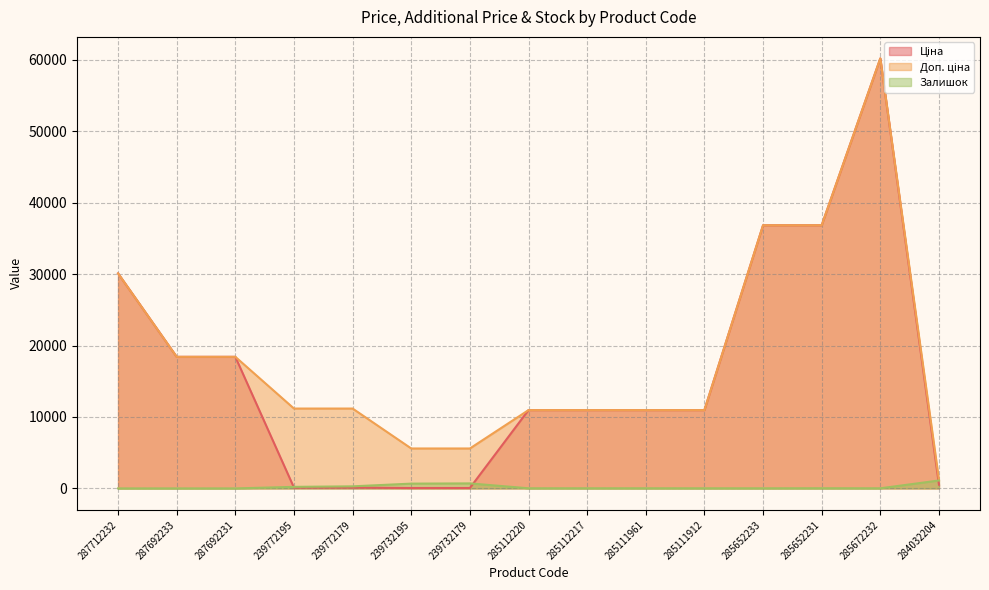

How many values in the Ціна series exceed 10964?

10